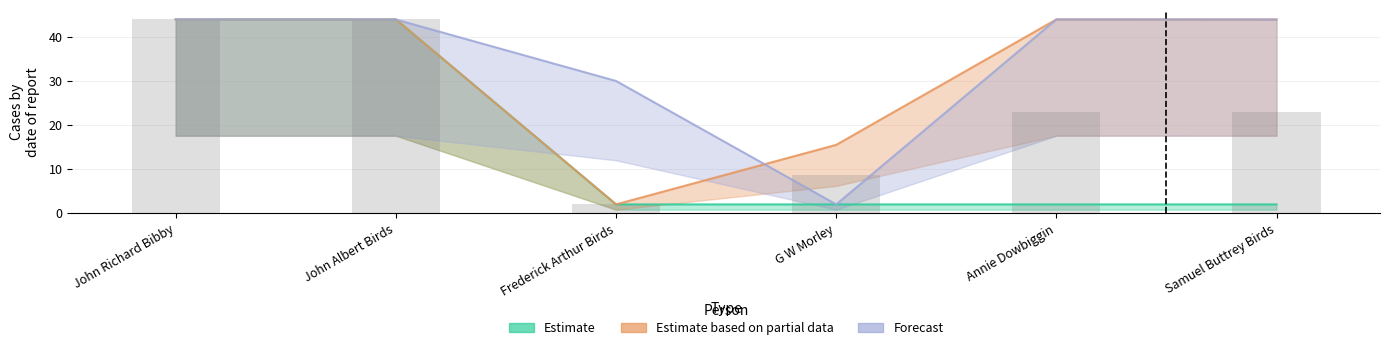

What is the highest value of the Estimate based on partial data series?

44.0